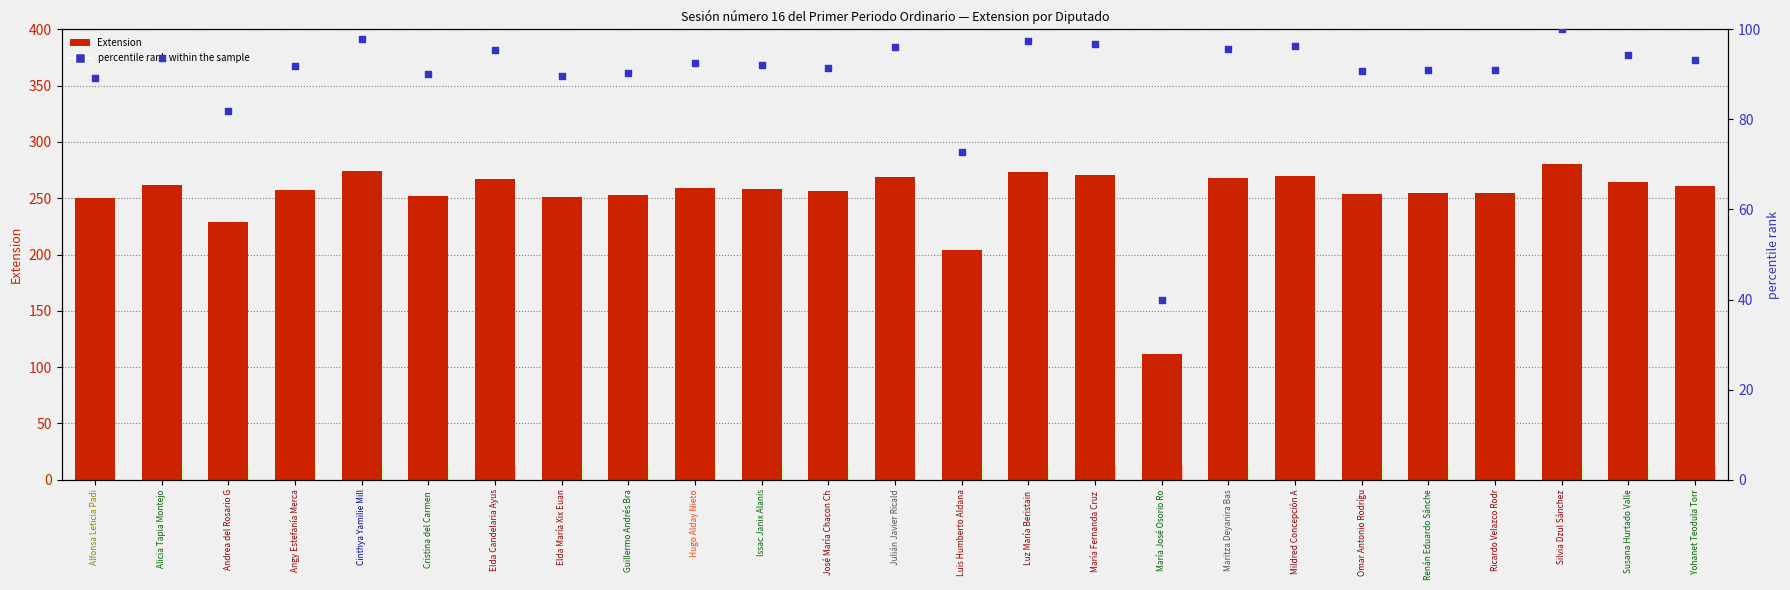

At how many categories does at least one series exceed 203?

24